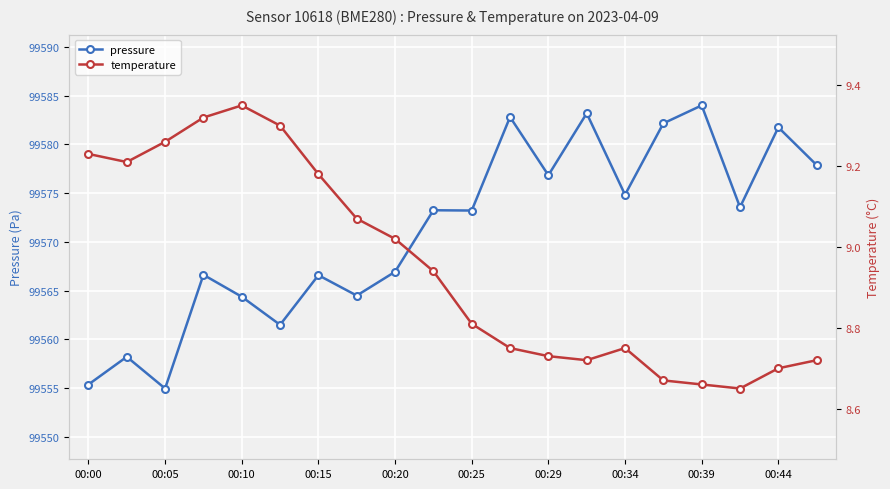

Is it true that pressure equals 99555.4 at 00:00?

True